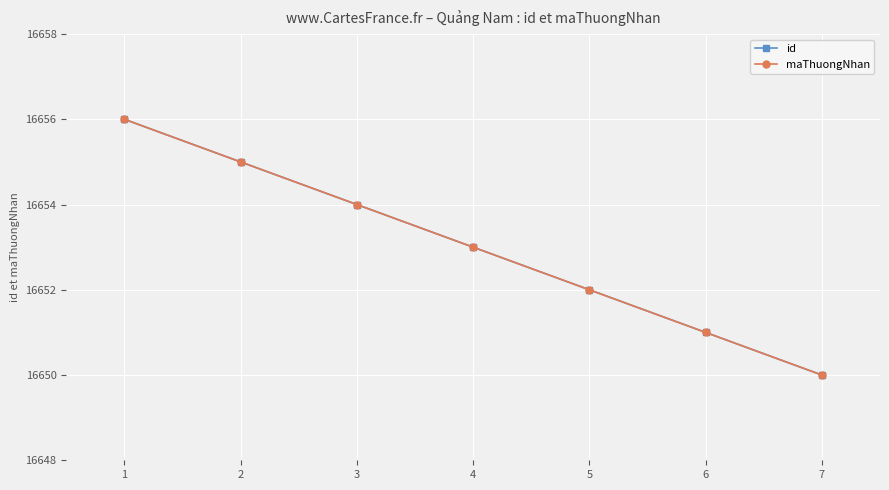

True or false: id and maThuongNhan cross at least once.

False